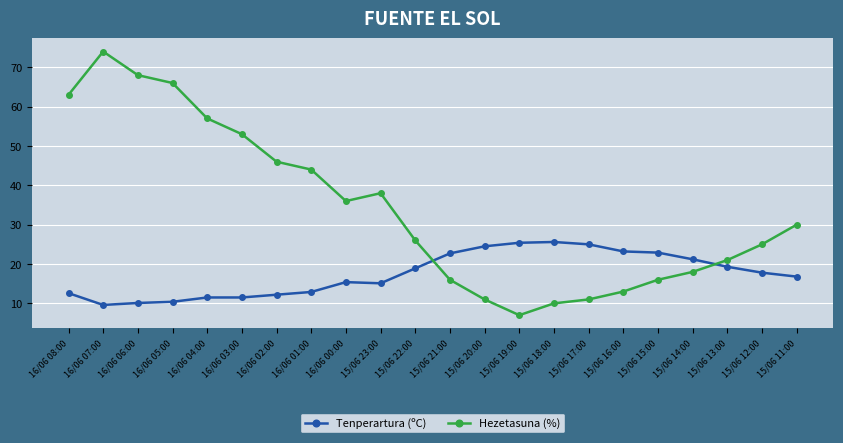

Is the value of Tenperartura (ºC) at 16/06 05:00 greater than the value of Hezetasuna (%) at 15/06 20:00?

No